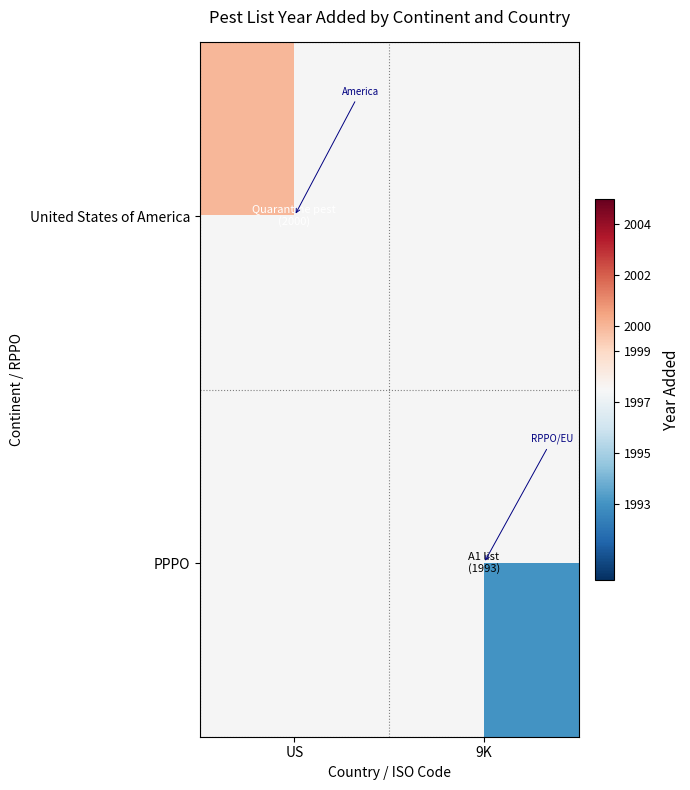

What is the spread (max minus min) of values at US?

2000